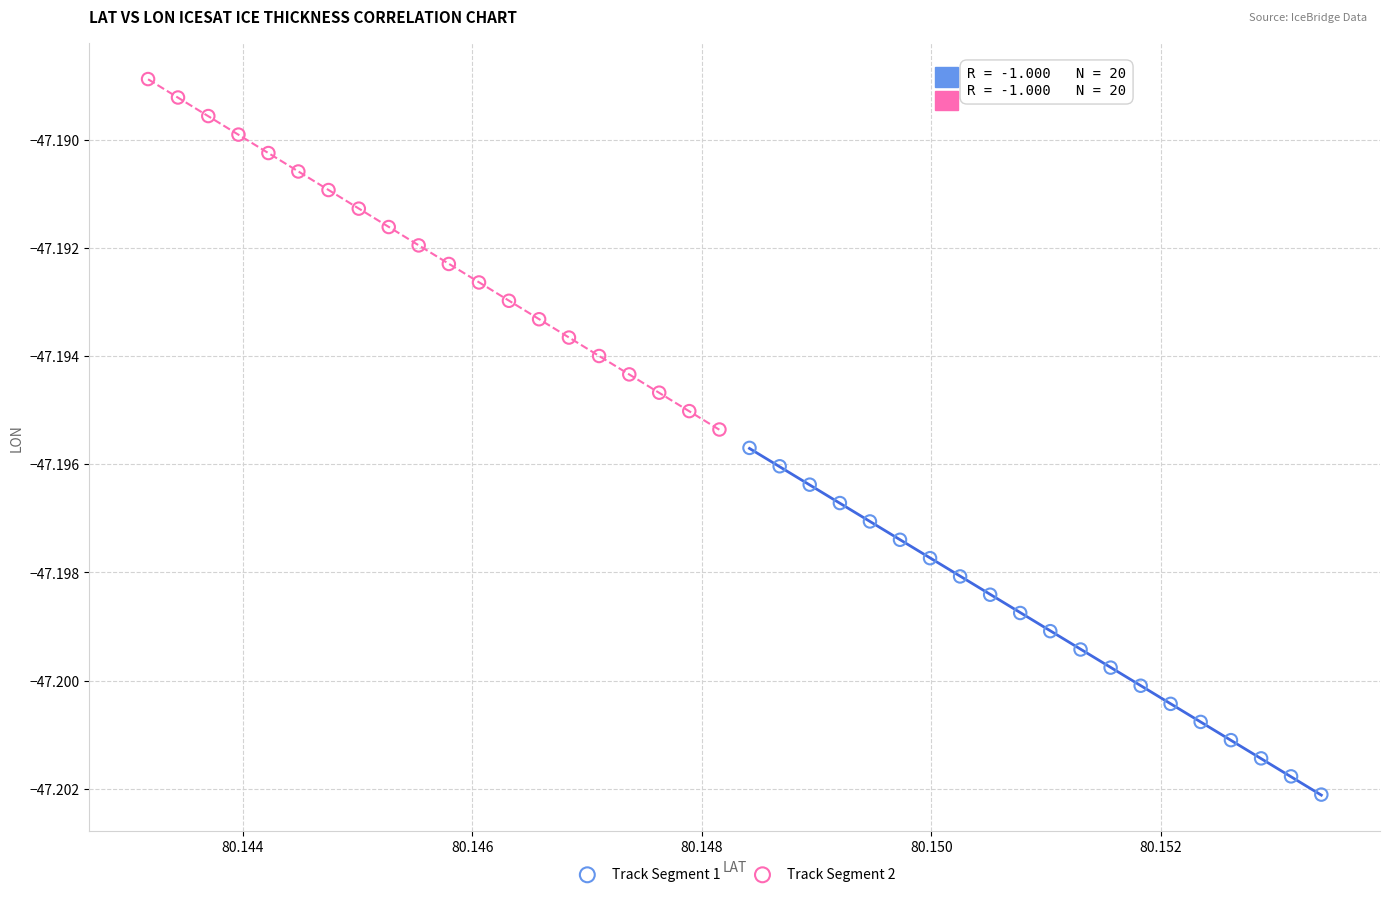

What are all the series names shown in the legend?

Track Segment 1, Track Segment 2